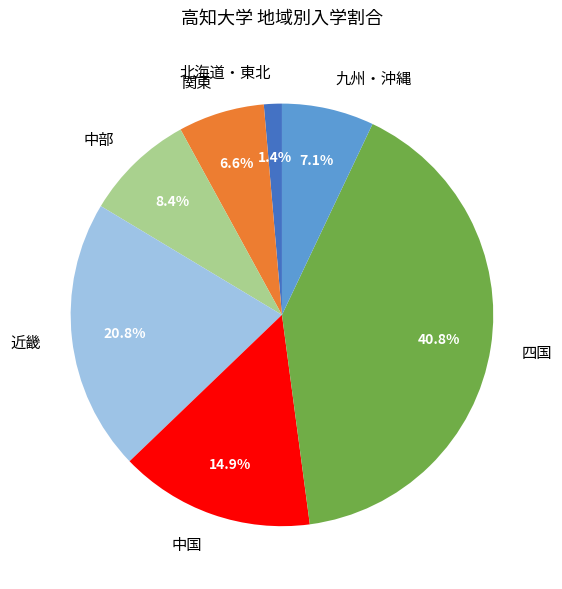

To the nearest percent, what is the difference between the 関東 and 北海道・東北 slice percentages?

5%